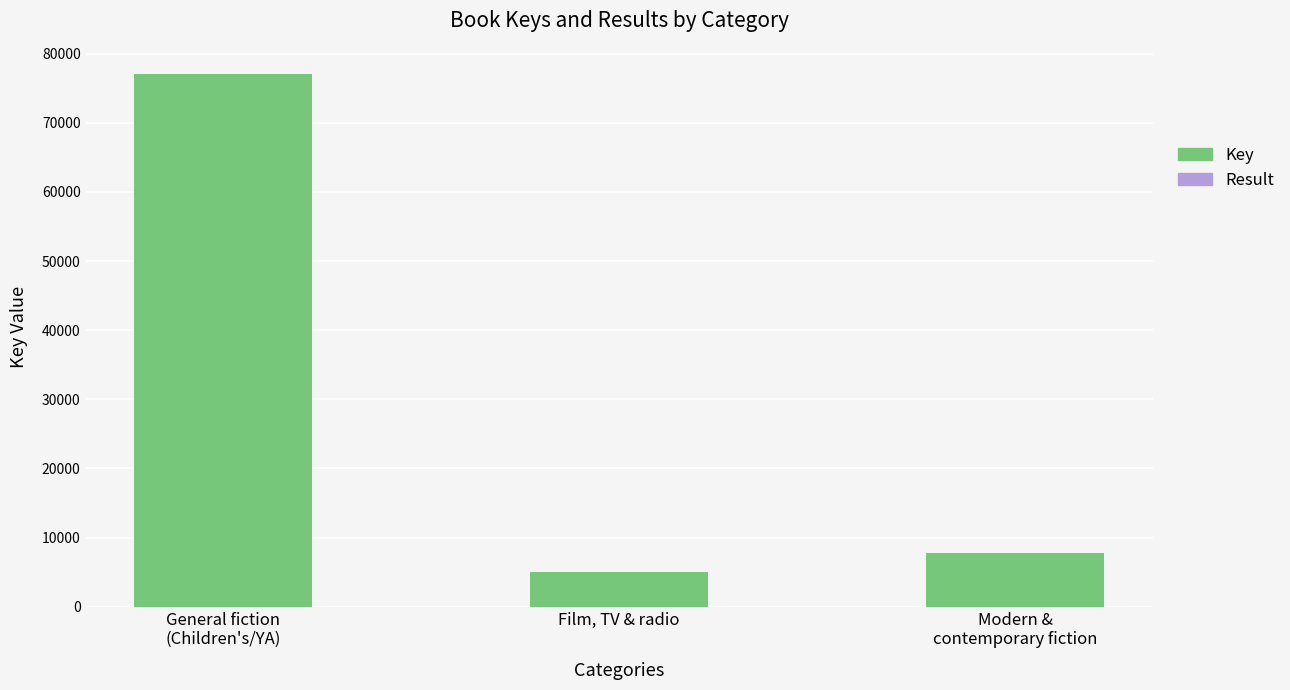

Count the number of categories in the chart.

3